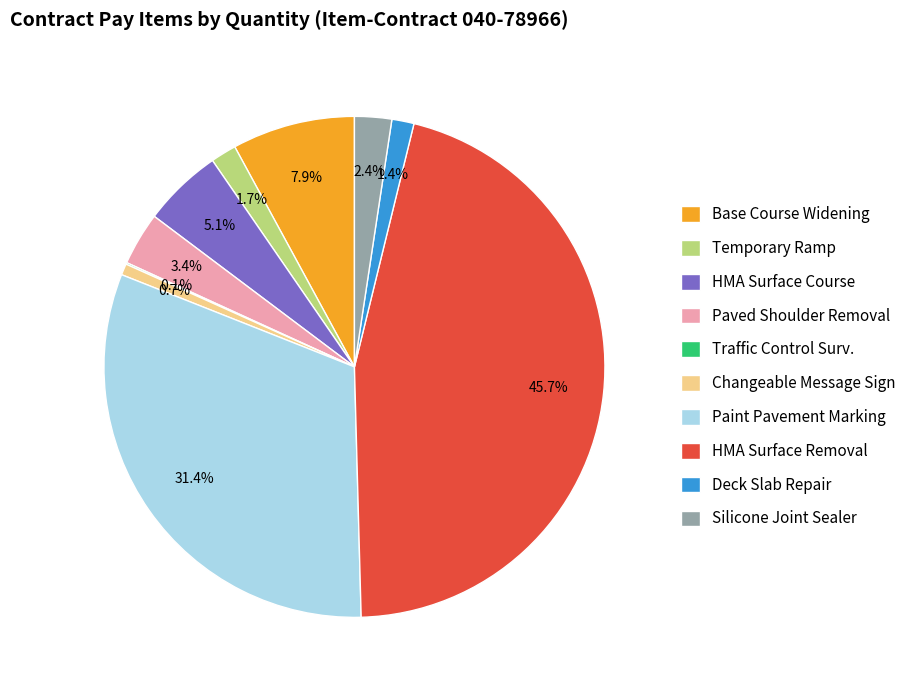

To the nearest percent, what is the difference between the largest and smallest slice percentages?

46%